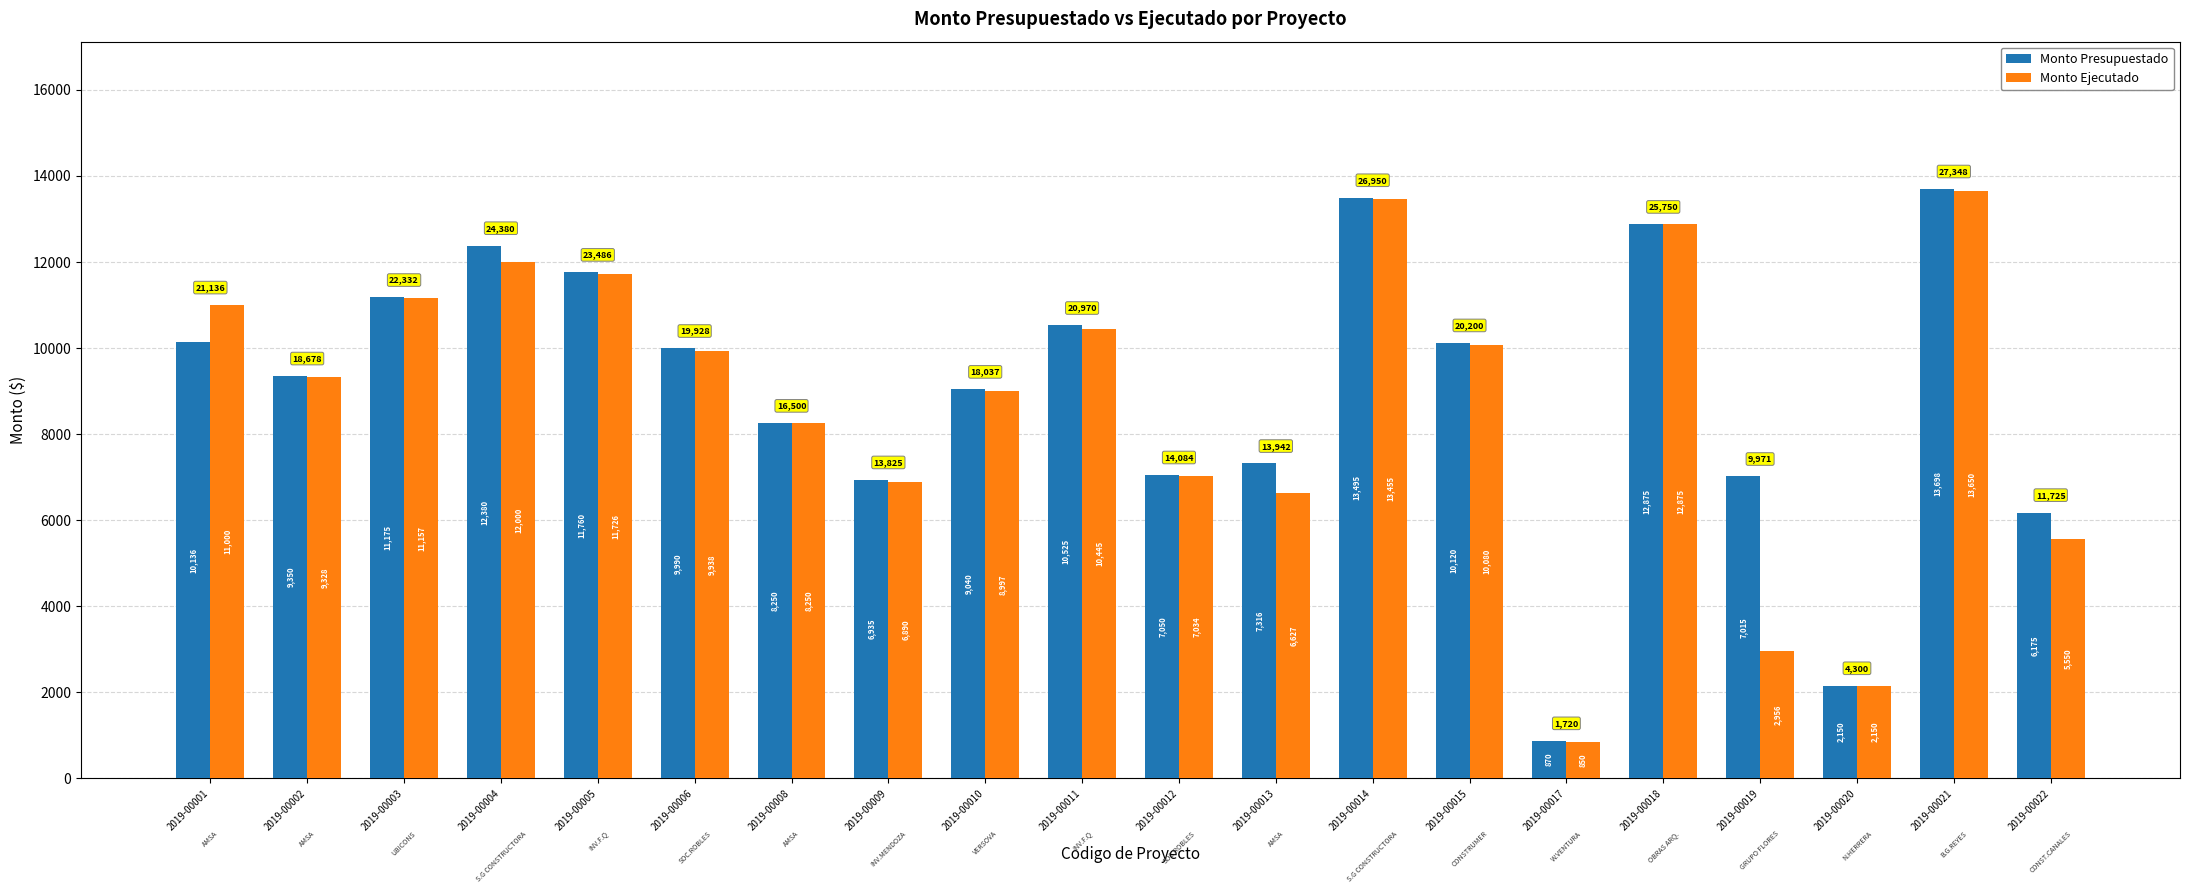

Where does the Monto Ejecutado series first go above 9937?

2019-00001